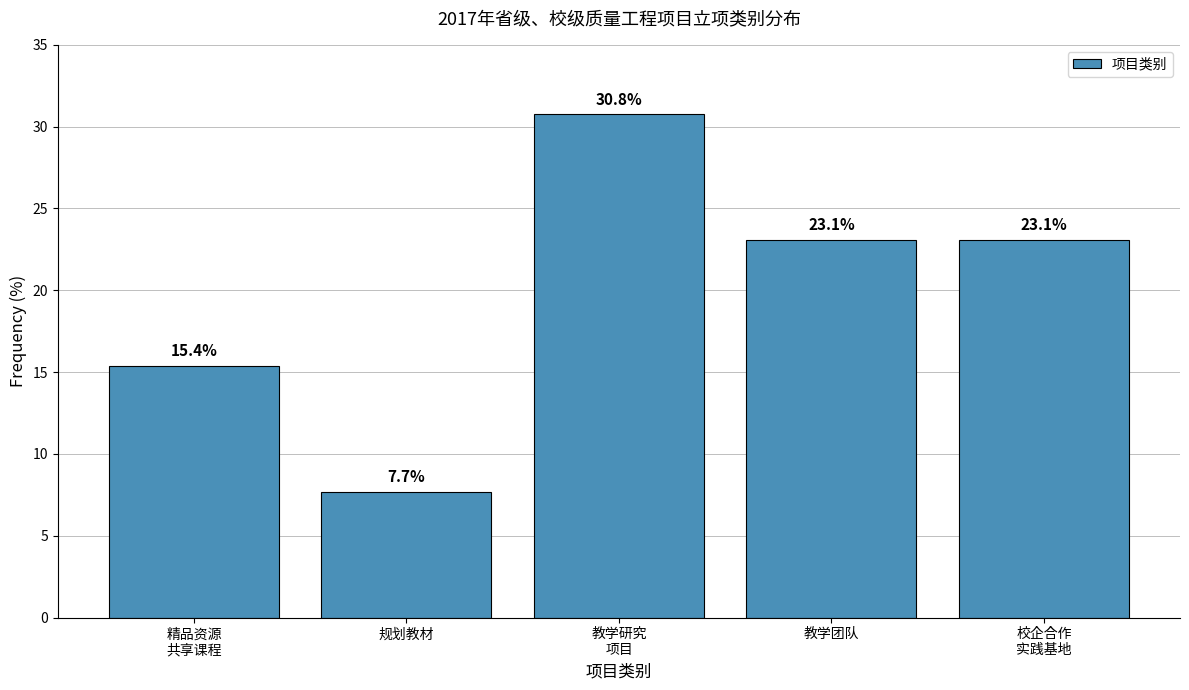

Reading left to right, transcribe all the data shown in this chart.

15.4	7.7	30.8	23.1	23.1